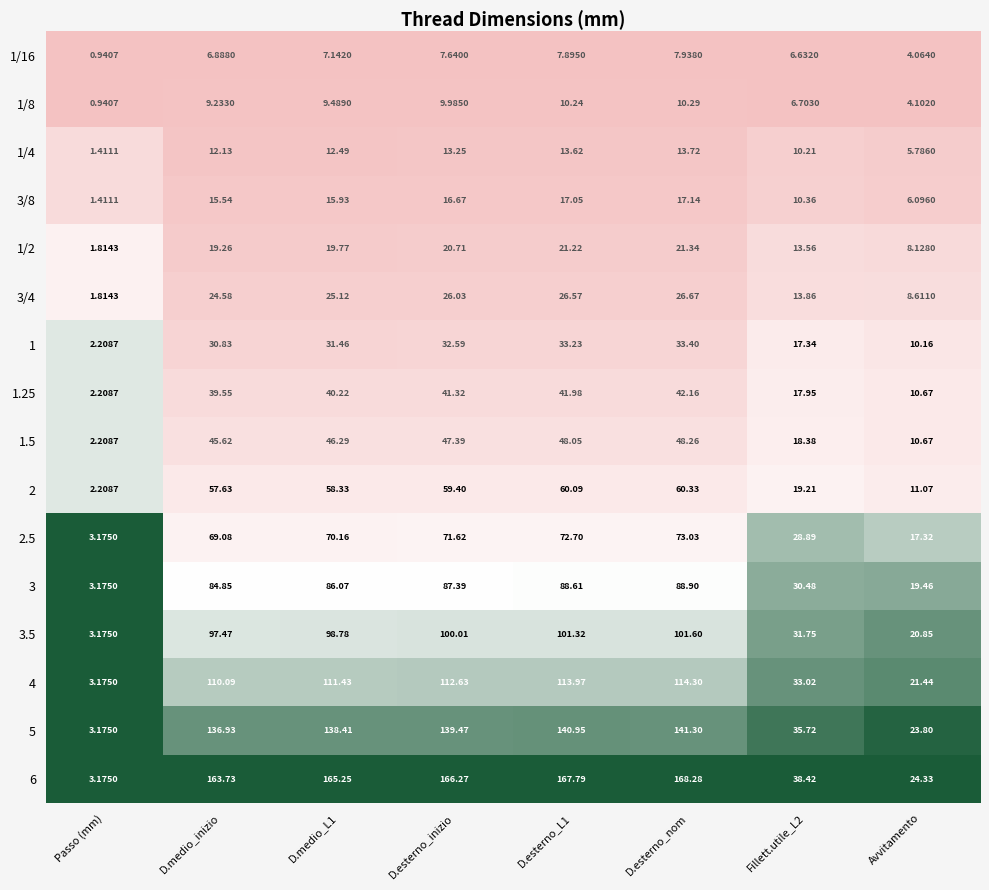

At which label is 1/8 closest to 5?

Avvitamento